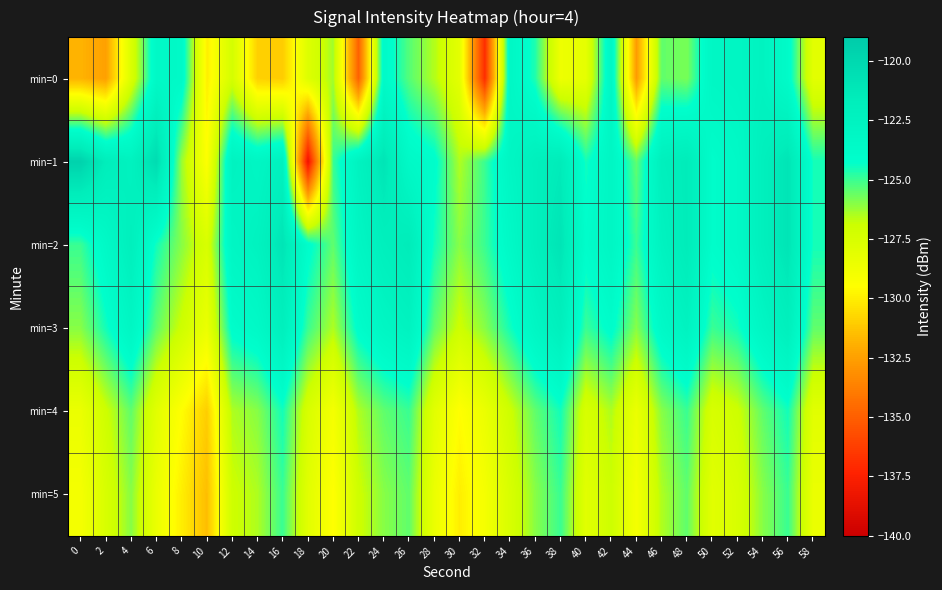

What is the minimum value shown in the chart?

-138.3